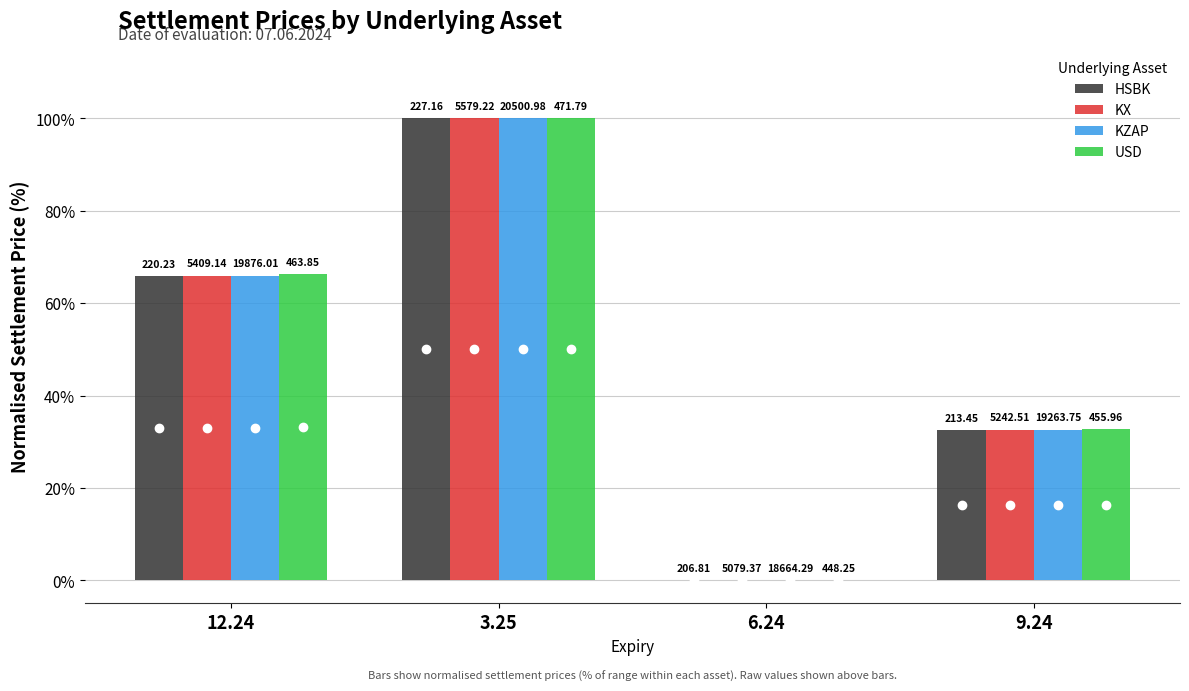

Are the bars horizontal?

No